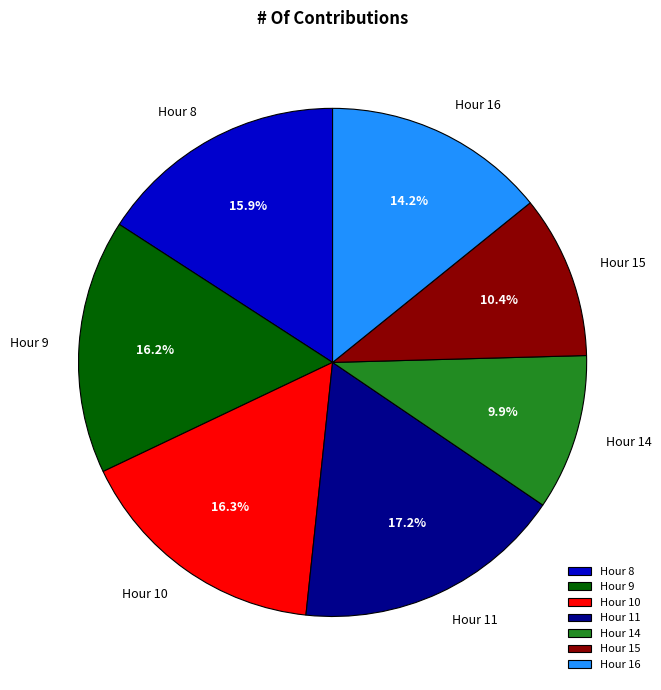

Is it true that Hour 15 is 3% of the pie?

False